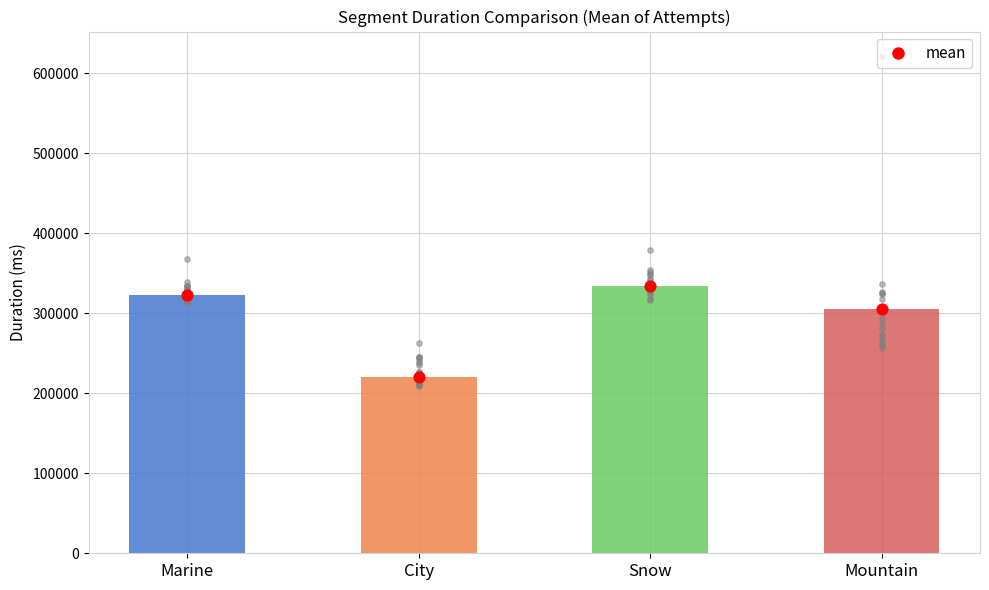

Between City and Marine, which is larger?

Marine